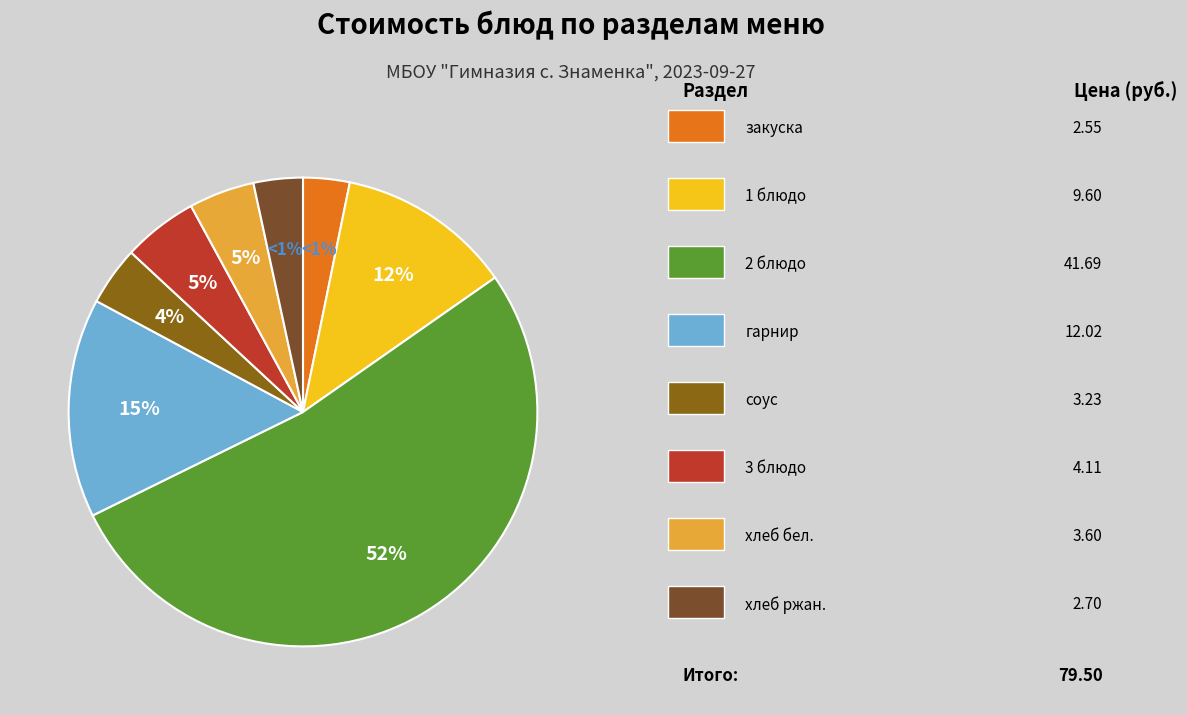

How many slices are in this pie chart?

8